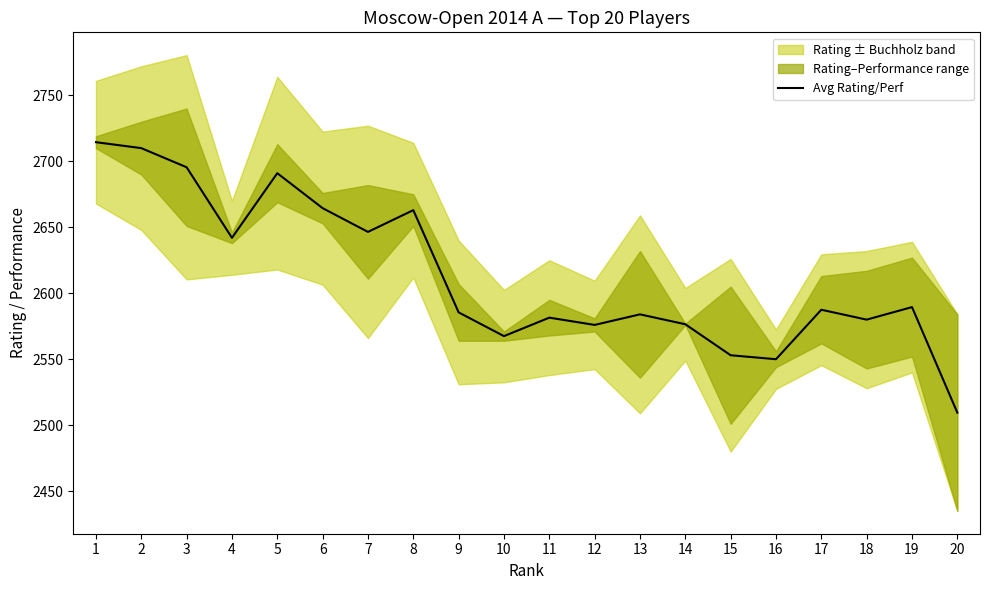

The value at 16 is 4578.6. True or false?

False